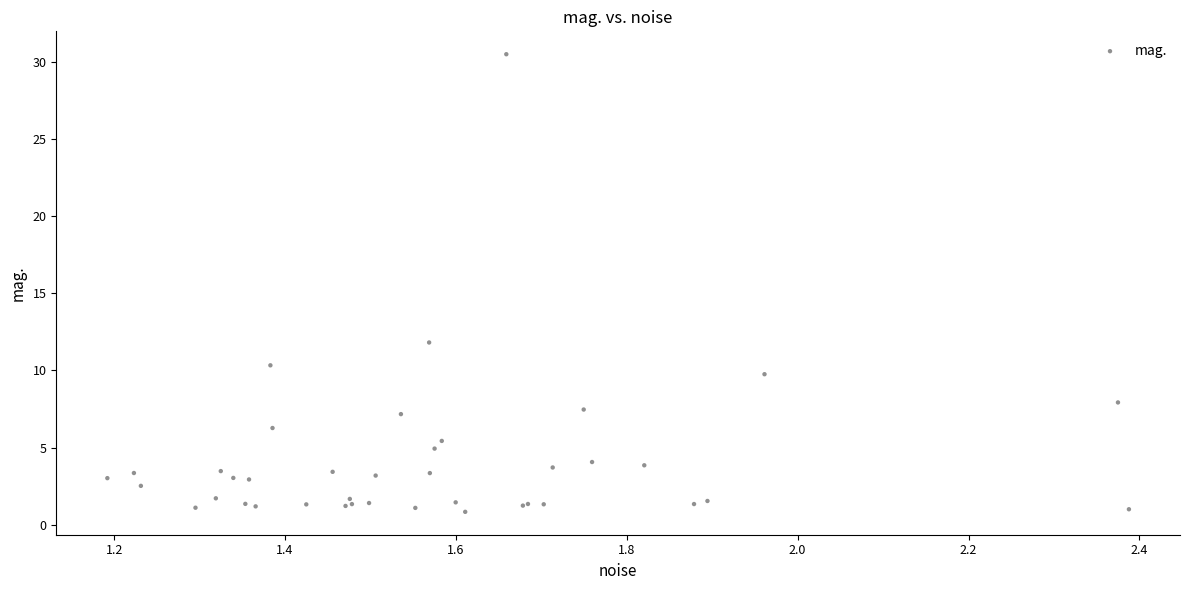

What Y value in the scatter plot is closest to 15?

11.8